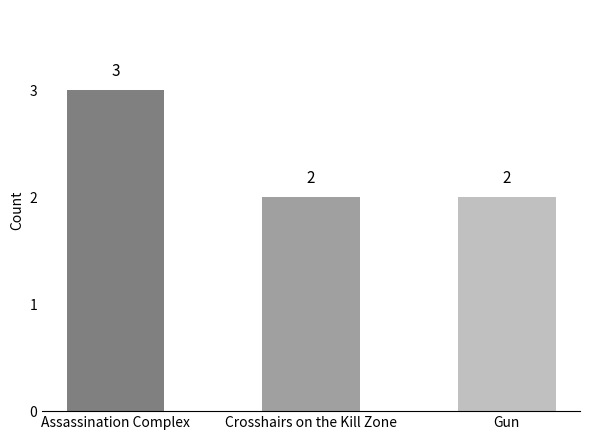

What is the label of the 2nd bar from the left?

Crosshairs on the Kill Zone